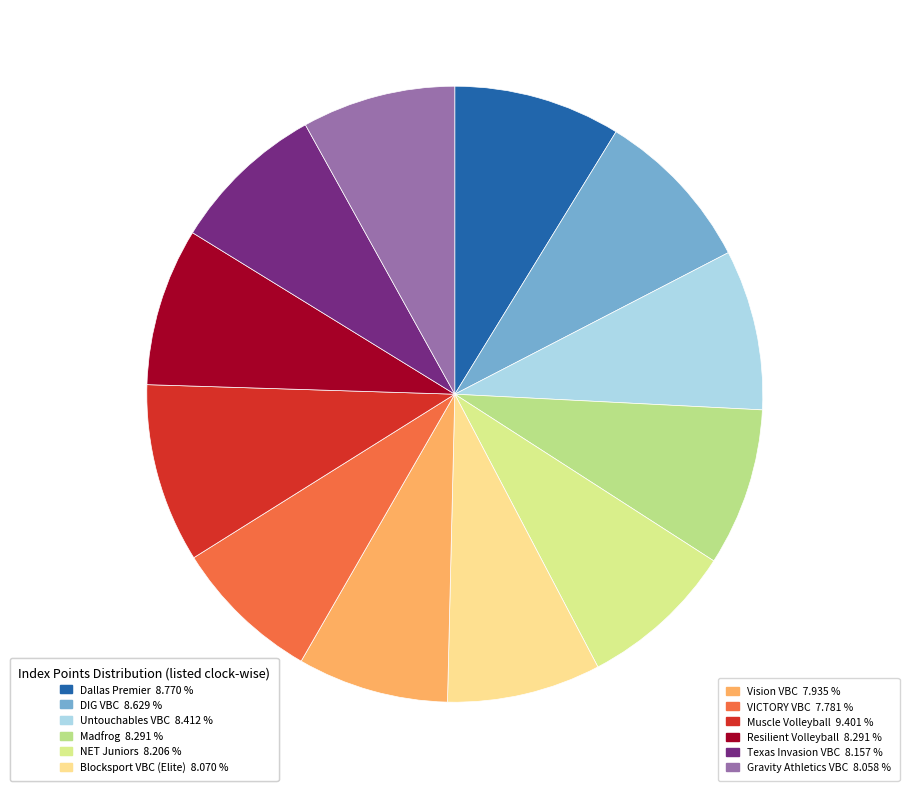

How many slices are in this pie chart?

12